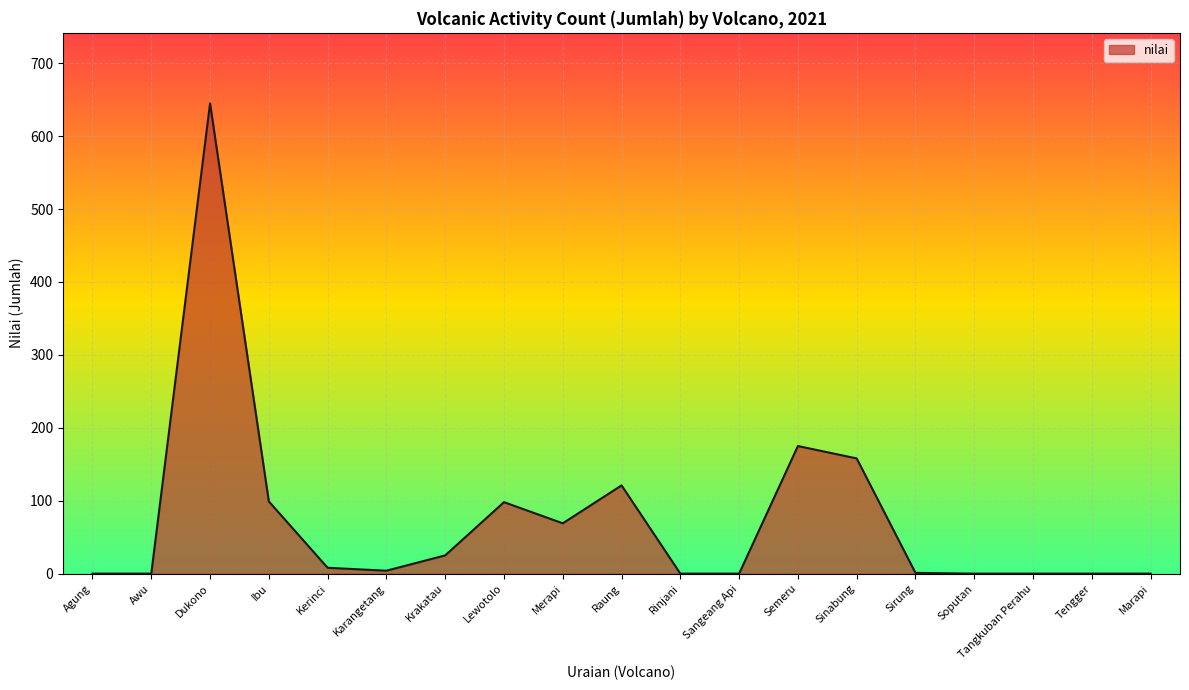

Does the chart display data point markers on the line(s)?

No